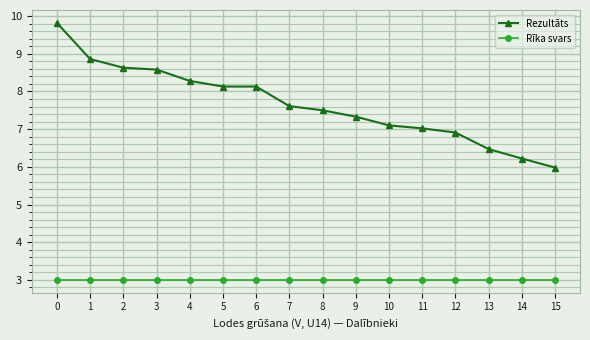

What is the total value across all series at 13?

9.5